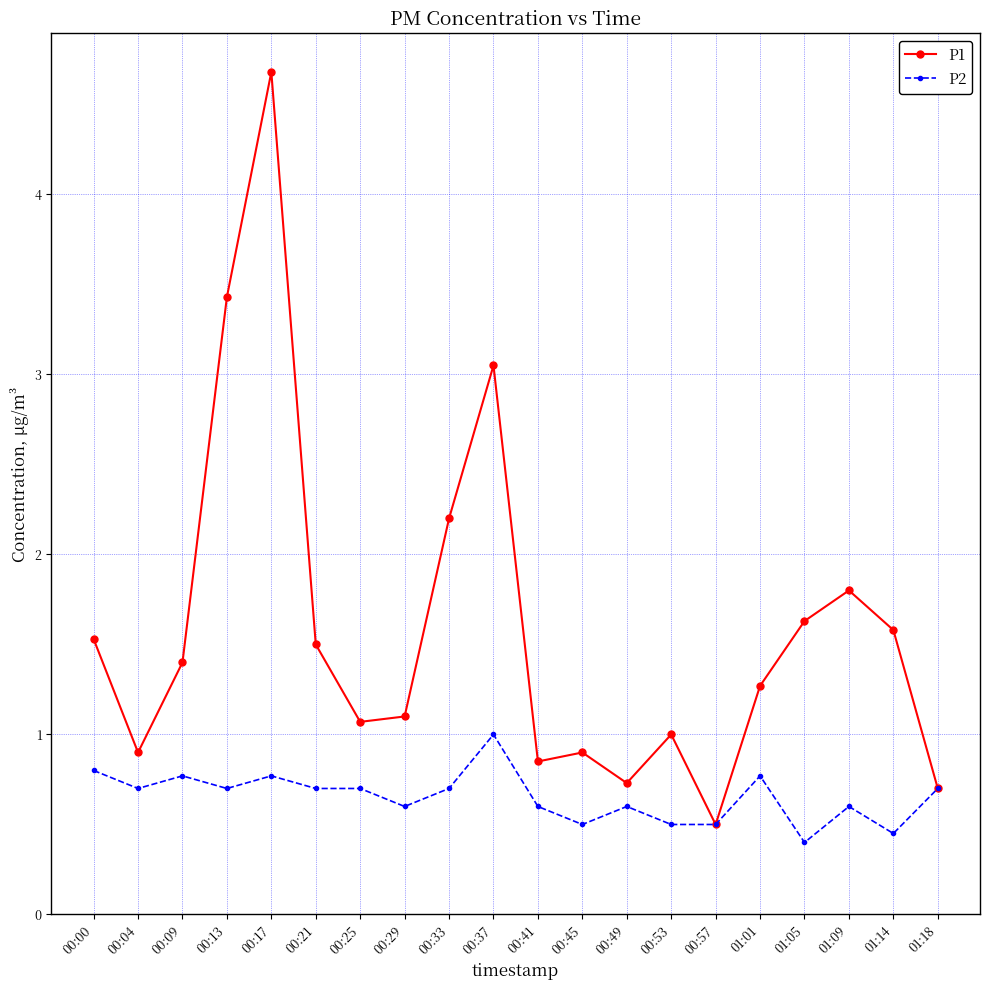

At how many categories does at least one series exceed 2?

4